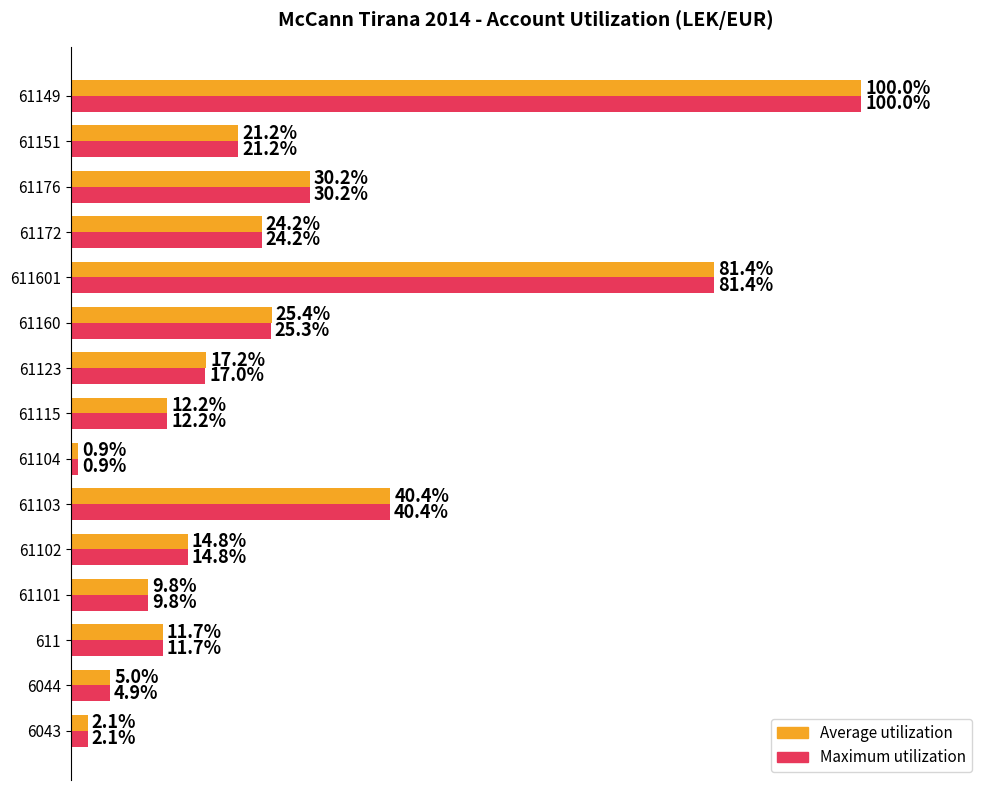

Rank the series by their average value, from lowest to highest.

Maximum utilization, Average utilization